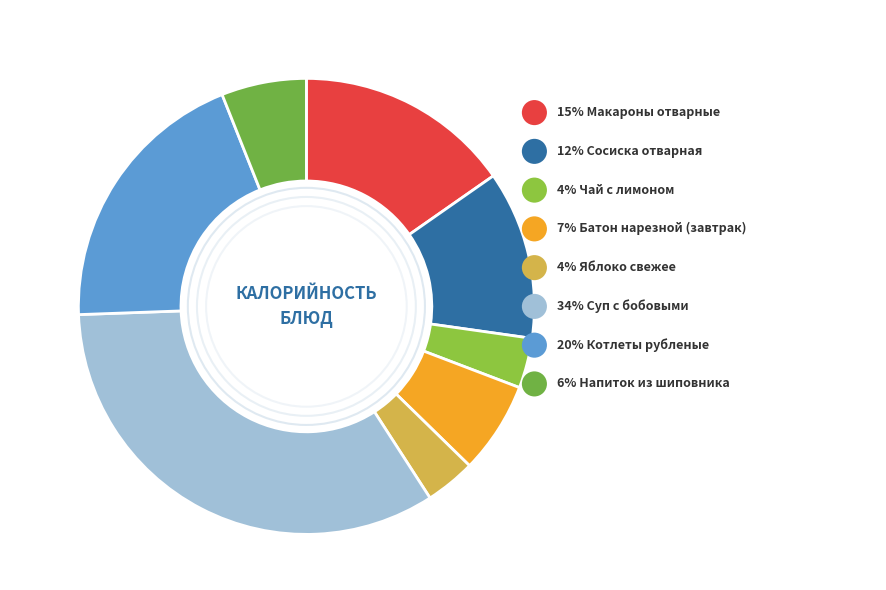

Combined, what portion of the pie is Суп с бобовыми and Чай с лимоном?

37.1%